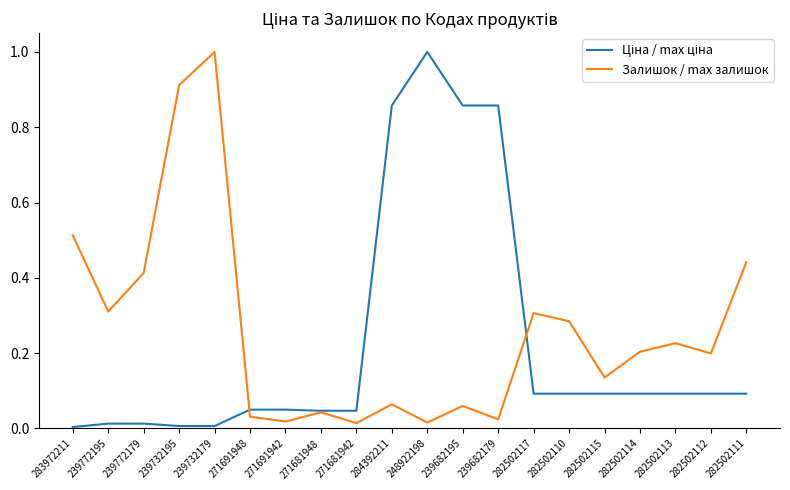

Which category has the highest value in the Залишок / max залишок series?

239732179